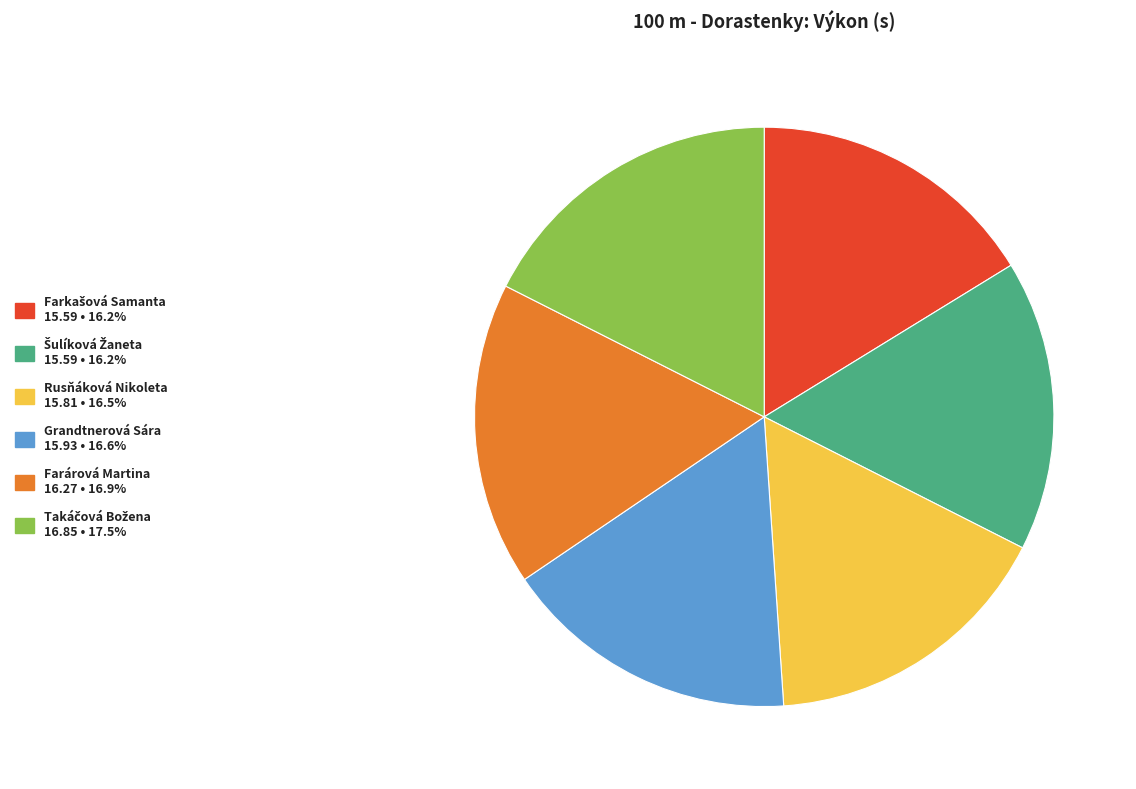

Combined, do Rusňáková Nikoleta and Farárová Martina account for over 50%?

No